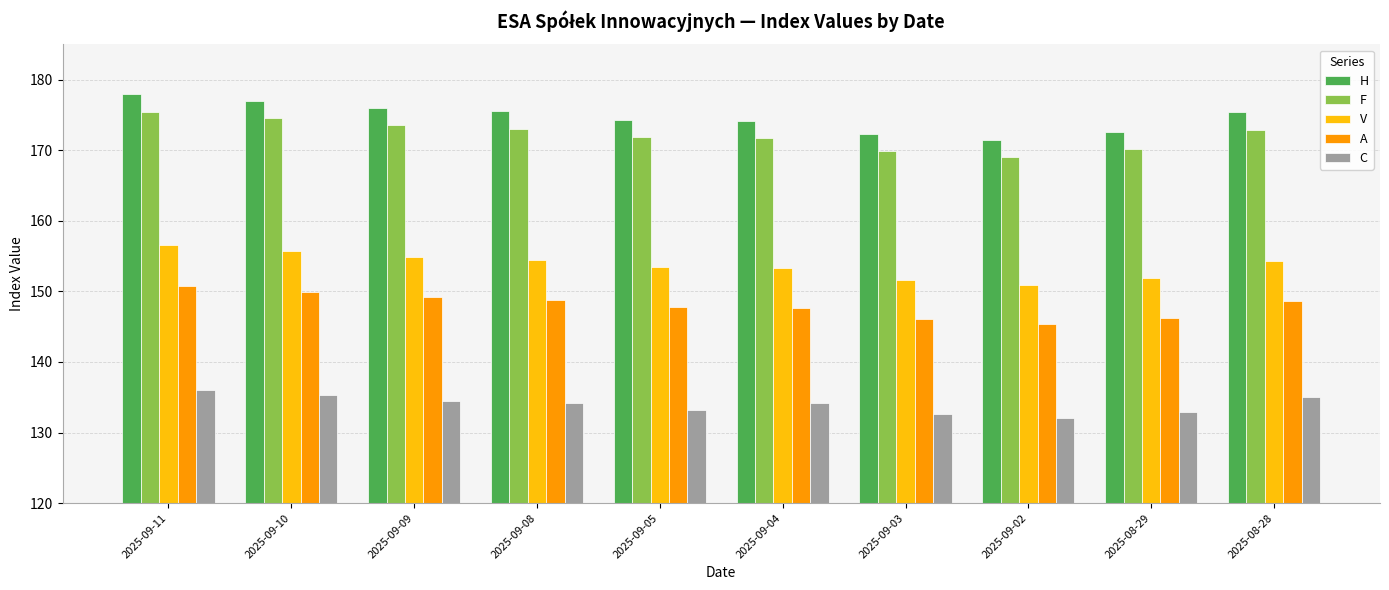

What is the smallest value displayed?

132.0